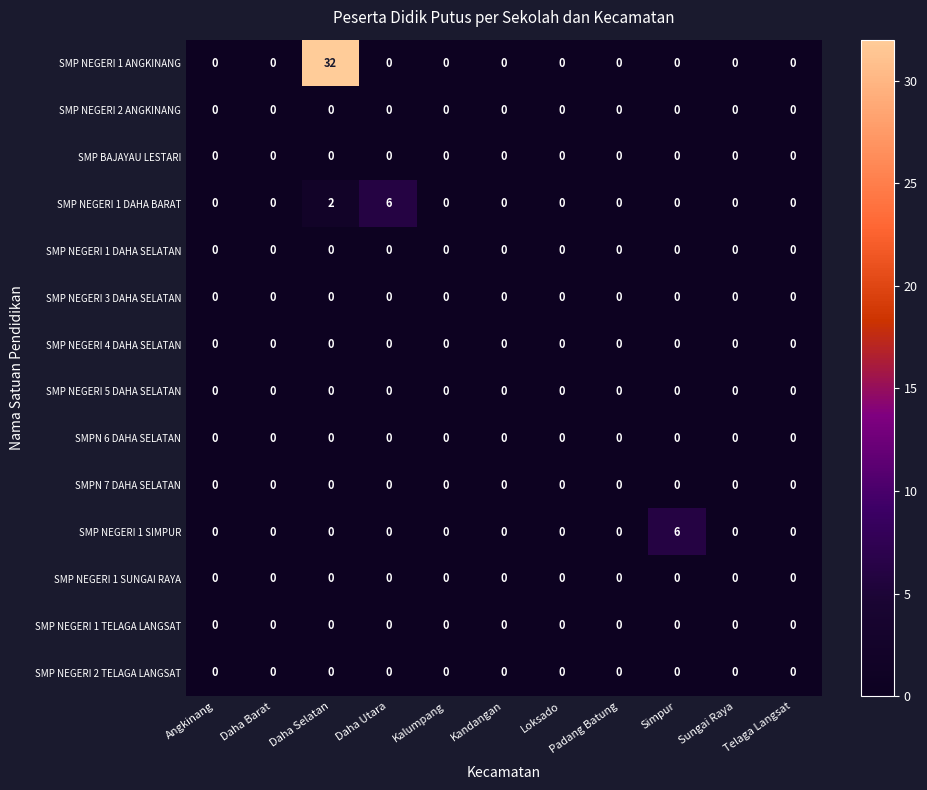

Which series has the widest spread of values?

SMP NEGERI 1 ANGKINANG